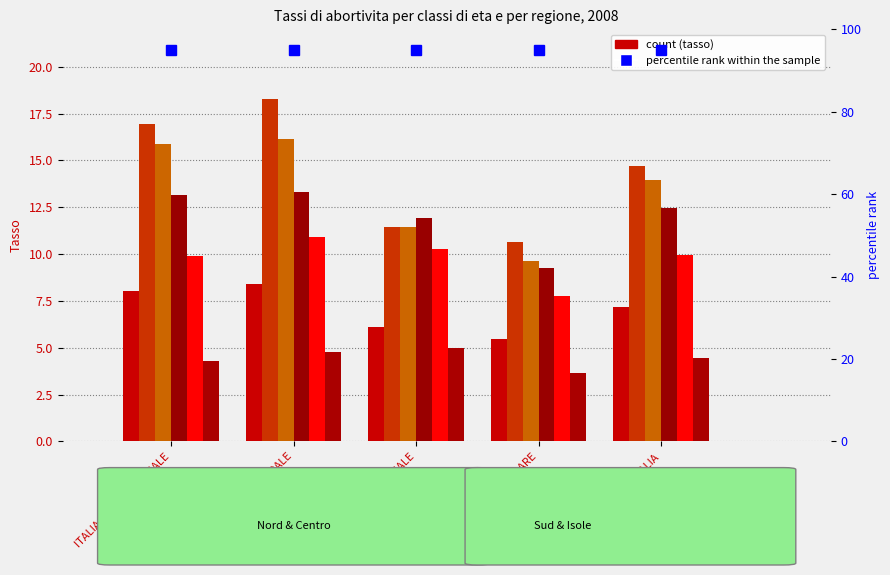

The chart shows a value of 8.4 at ITALIA CENTRALE. True or false?

True